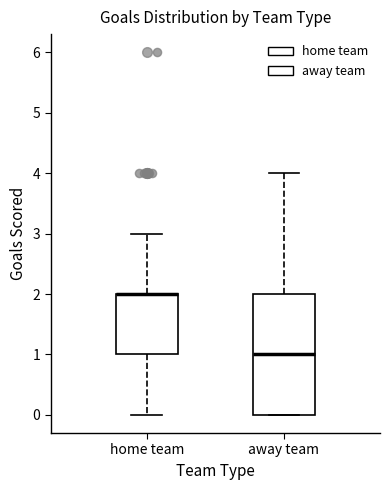

Reading left to right, read every box against the y-axis: the position of its median line, the range the box covers, and the ends of its whiskers. The values are not printed on the chart, so give them approximately, as read against the axis.

home team: median 2 (drawn on the box's upper edge), box 1 to 2, whiskers 0 to 3
away team: median 1, box 0 to 2, whiskers 0 to 4